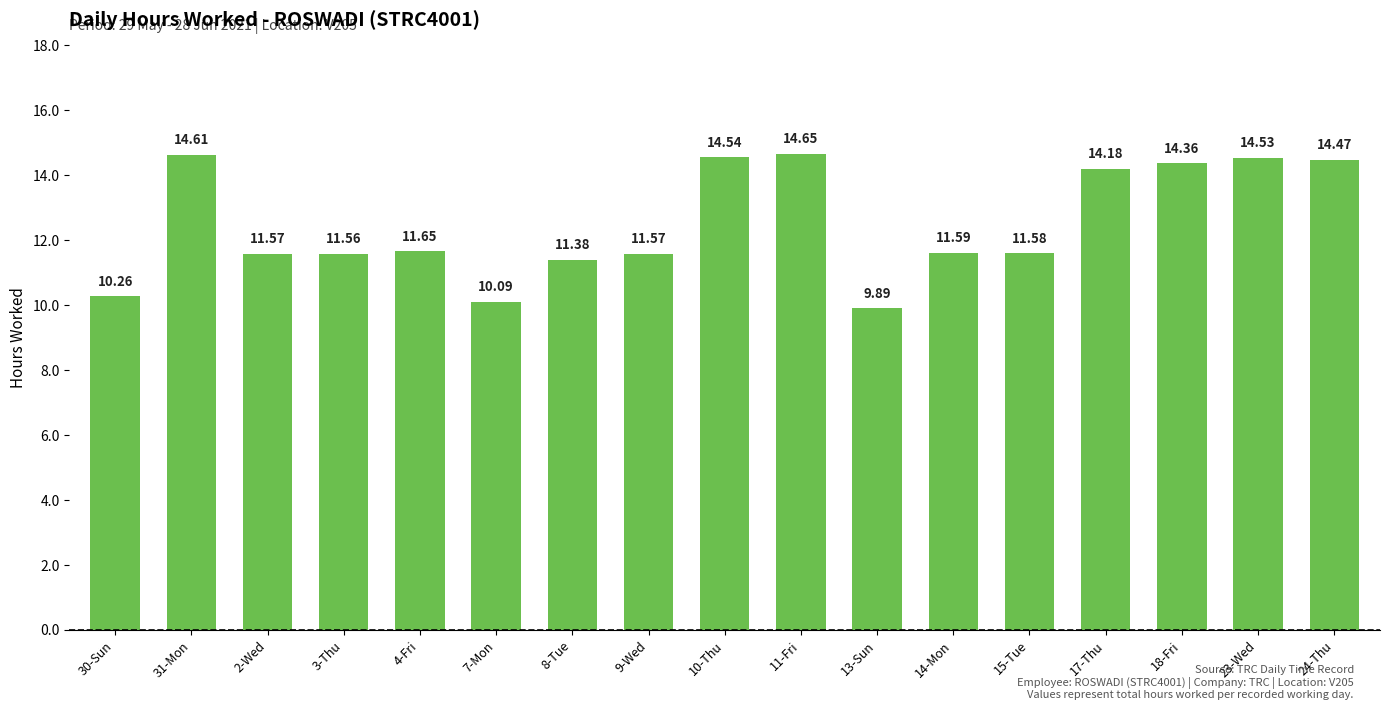

Reading left to right, extract all data points from this chart.

10.3	14.6	11.6	11.6	11.7	10.1	11.4	11.6	14.5	14.7	9.9	11.6	11.6	14.2	14.4	14.5	14.5